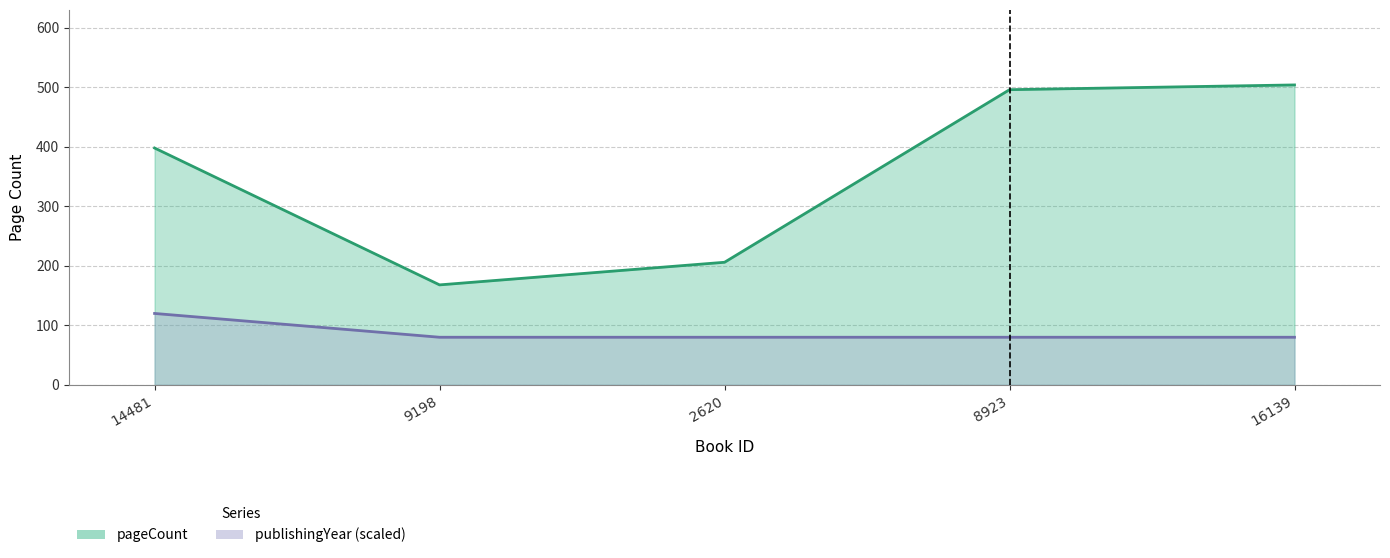

What position from the left is 2620?

3